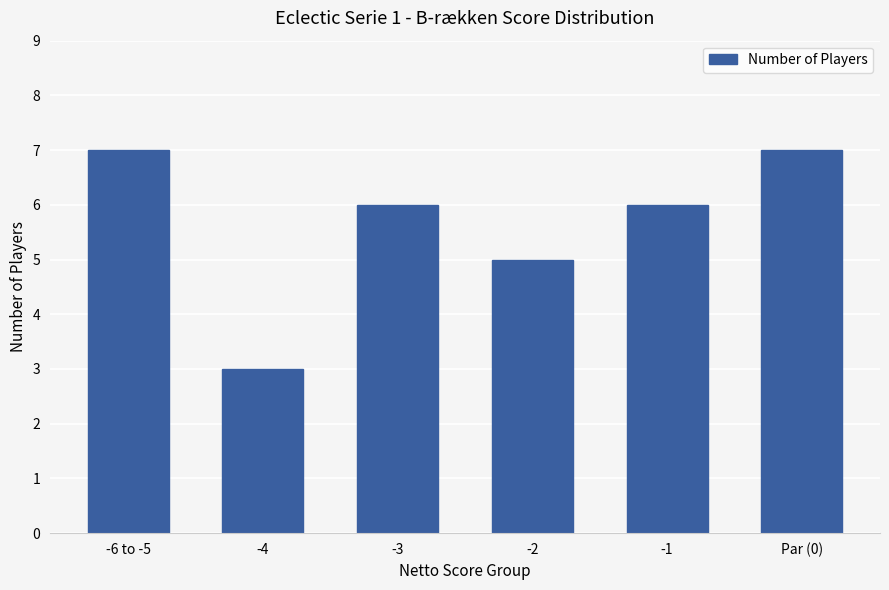

What is the smallest value displayed?

3